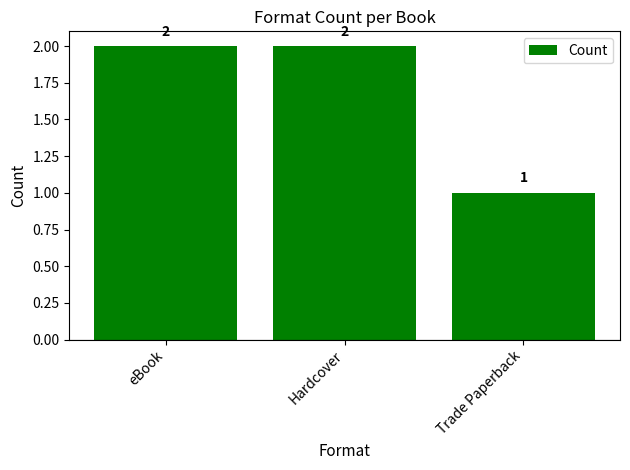

What position from the left is Hardcover?

2